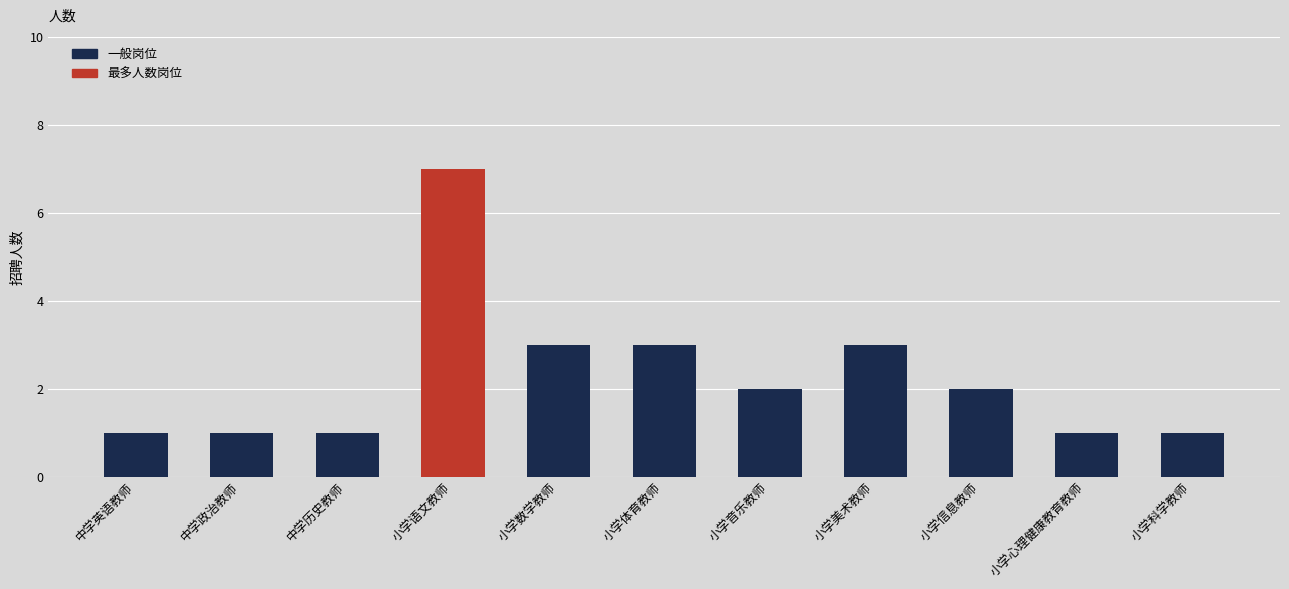

Is it true that the value at 小学语文教师 is 7?

True